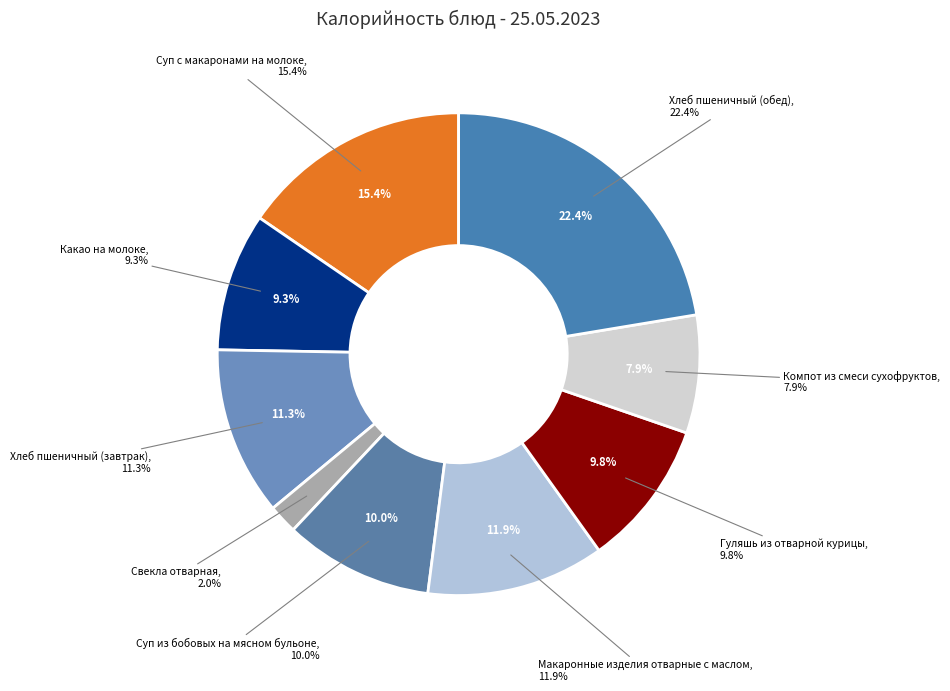

To the nearest percent, what percentage of the pie is Суп из бобовых на мясном бульоне?

10%